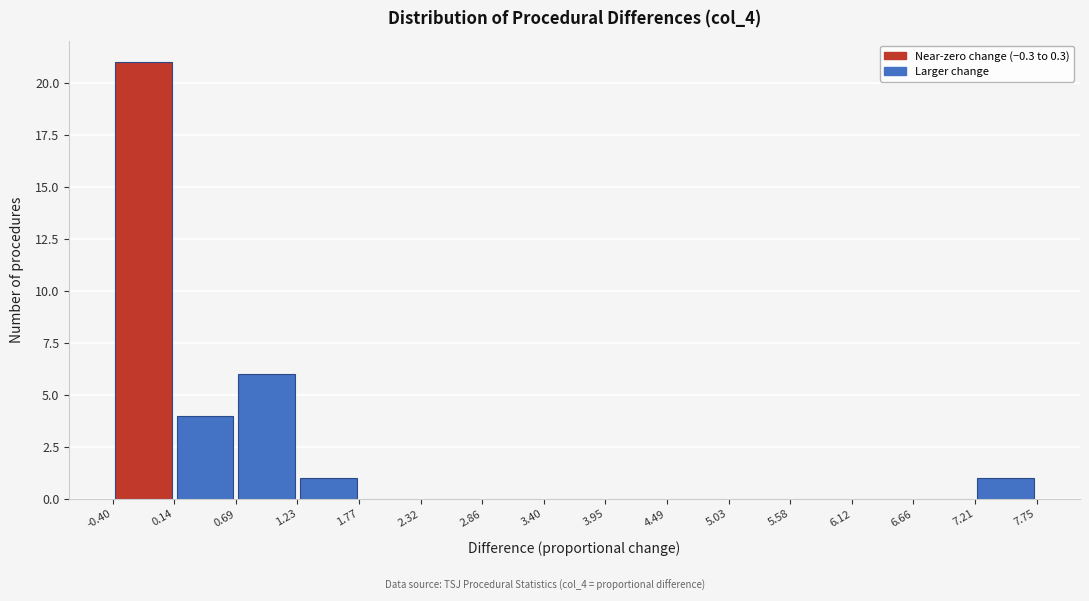

Reading left to right, list every bar in this chart as the range it spans on the x-axis followed by its height. The values are not printed on the chart, so give them approximately, as read against the axis.

-0.40 to 0.14: 21
0.14 to 0.69: 4
0.69 to 1.23: 6
1.23 to 1.77: 1
1.77 to 2.32: 0
2.32 to 2.86: 0
2.86 to 3.40: 0
3.40 to 3.95: 0
3.95 to 4.49: 0
4.49 to 5.03: 0
5.03 to 5.58: 0
5.58 to 6.12: 0
6.12 to 6.66: 0
6.66 to 7.21: 0
7.21 to 7.75: 1